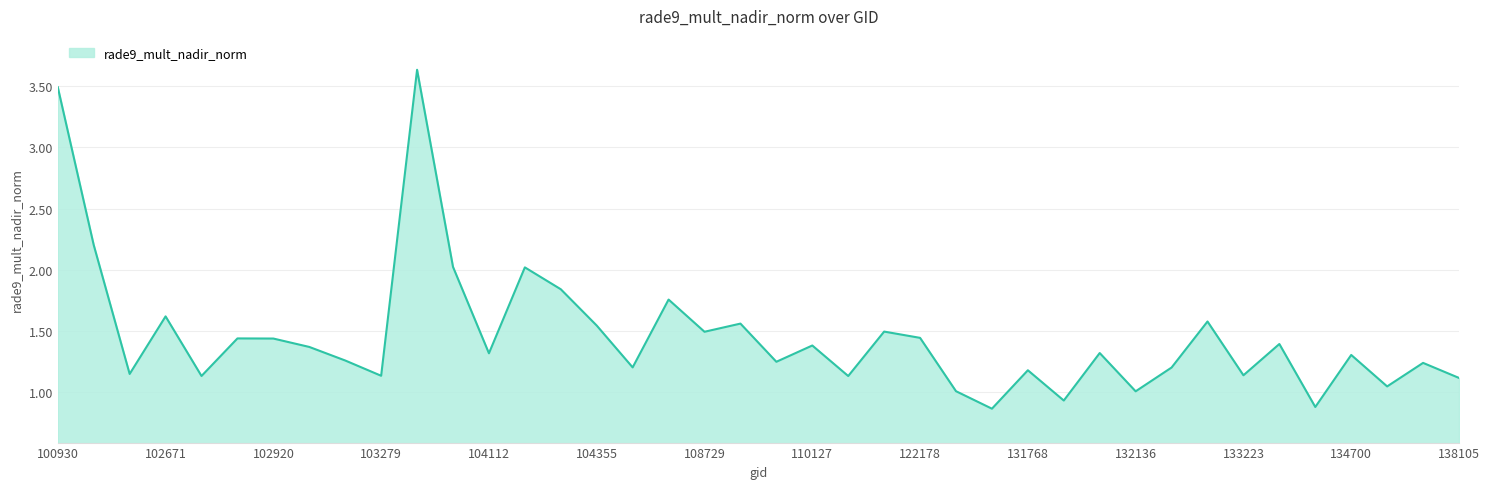

What is the greatest value displayed?

3.6